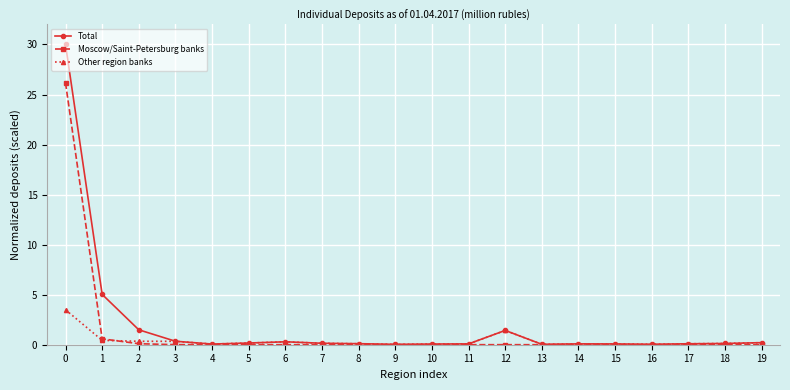

What is the spread (max minus min) of values at 6?

0.3